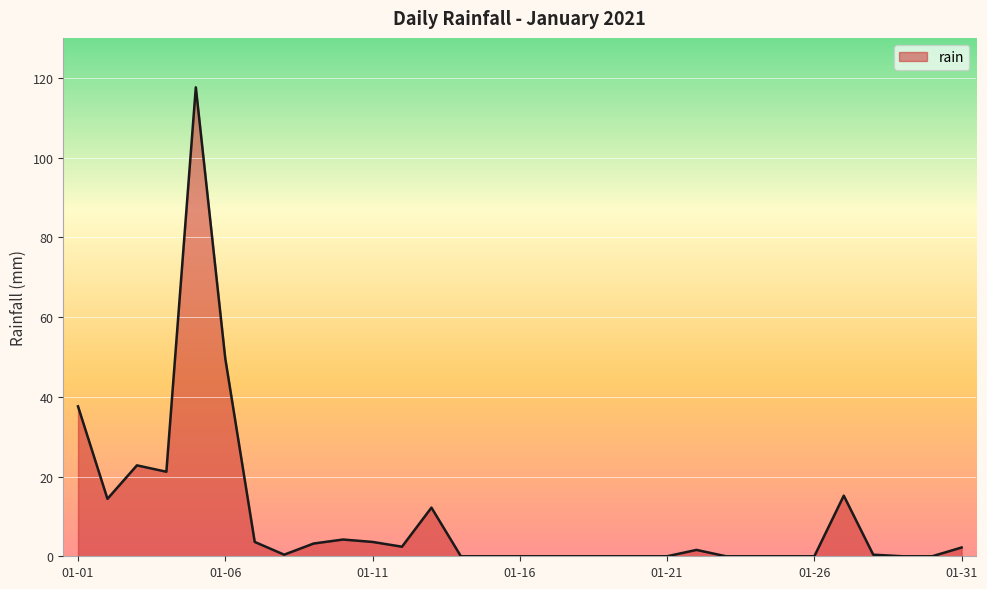

What is the greatest value displayed?

117.6